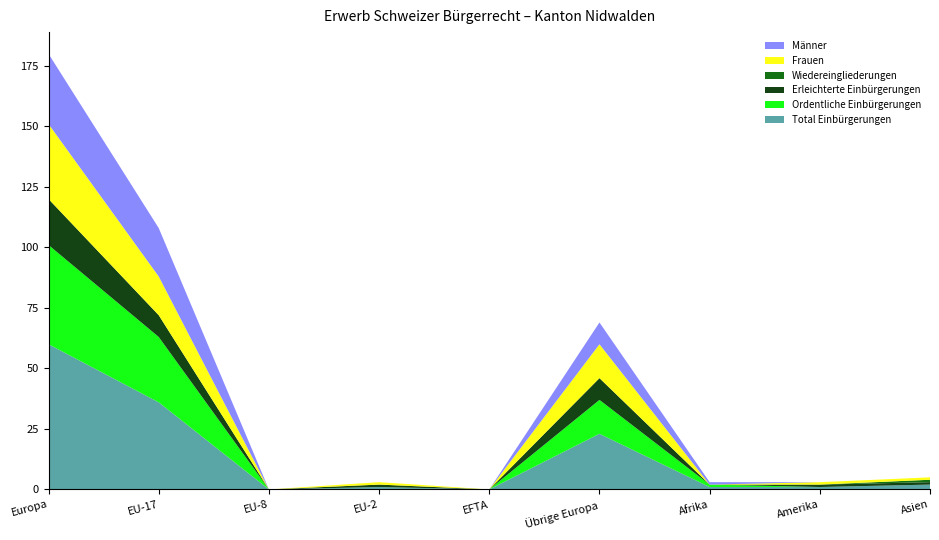

Reading left to right, extract all data points from this chart.

Total Einbürgerungen: 60	36	0	1	0	23	1	1	2
Ordentliche Einbürgerungen: 41	27	0	0	0	14	1	0	0
Erleichterte Einbürgerungen: 19	9	0	1	0	9	0	1	1
Wiedereingliederungen: 0	0	0	0	0	0	0	0	1
Frauen: 31	16	0	1	0	14	0	1	1
Männer: 29	20	0	0	0	9	1	0	0